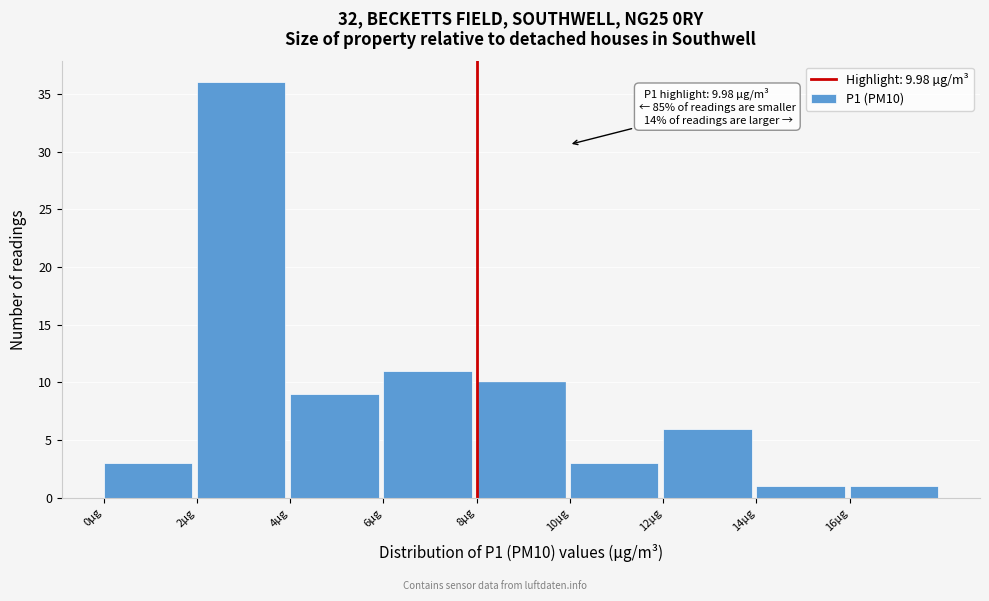

Which range on the x-axis has the tallest bar?

2 to 4